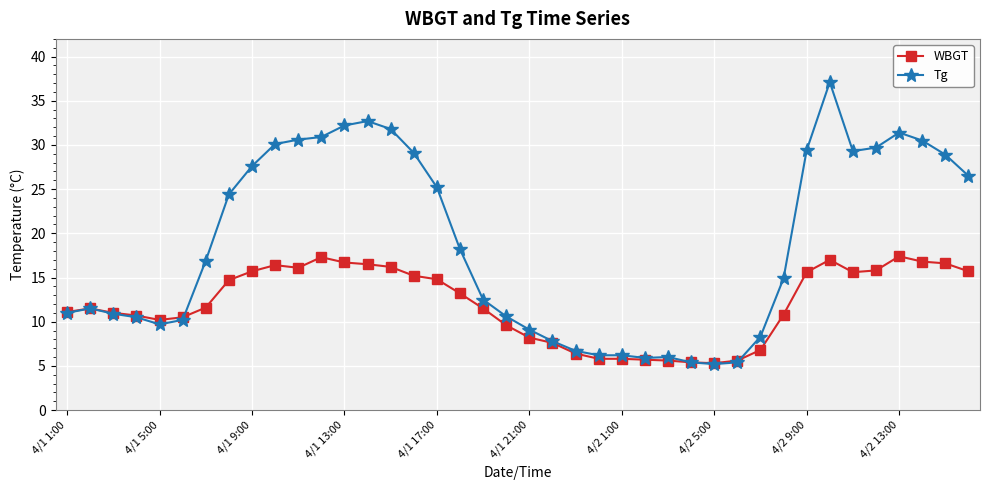

What is the maximum value for Tg?

37.1